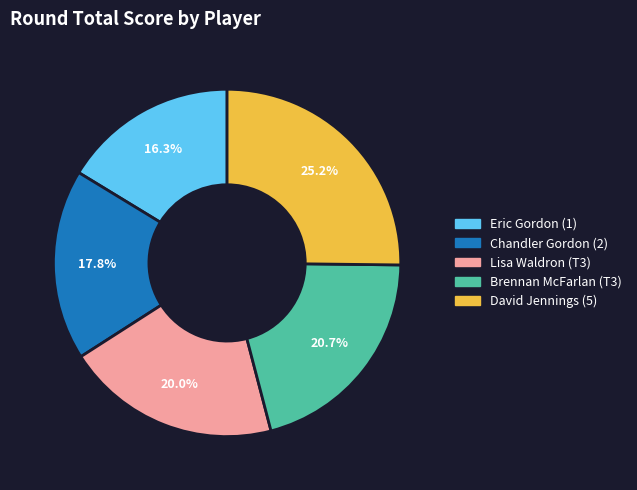

What is the total percentage of Lisa Waldron (T3) and Brennan McFarlan (T3)?

40.7%